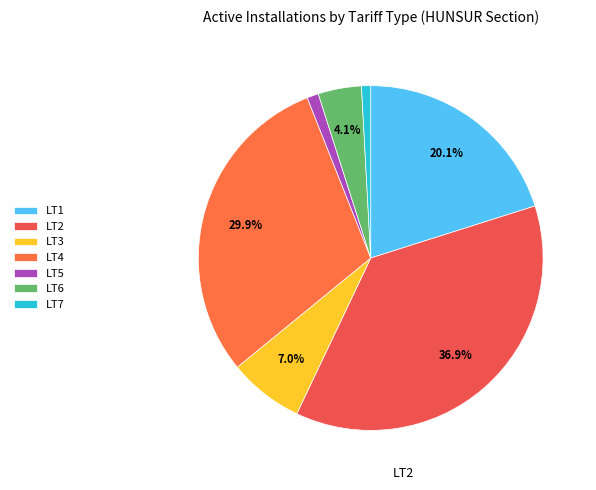

How many slices are in this pie chart?

7